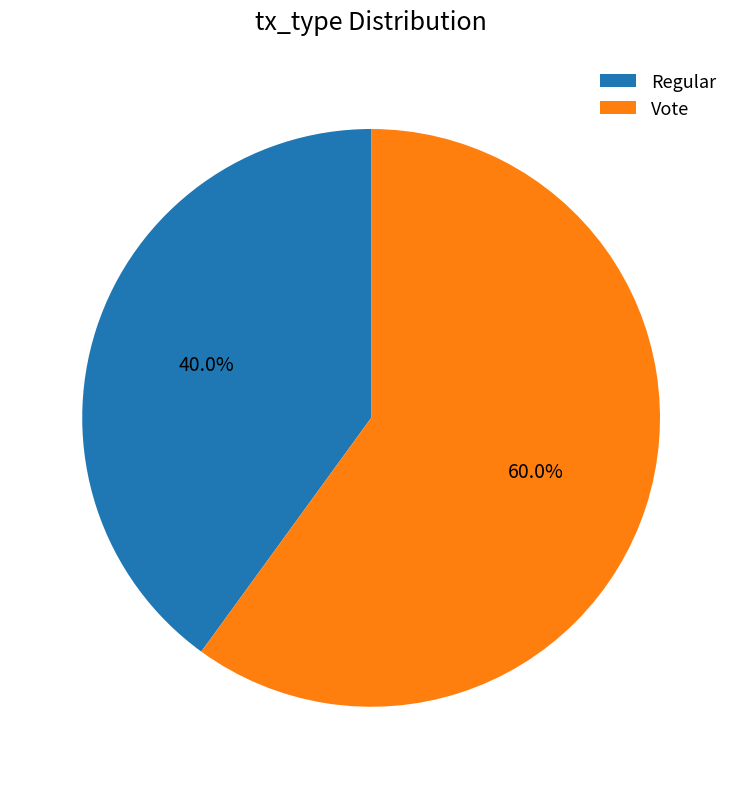

To the nearest percent, what percentage of the pie is Regular?

40%